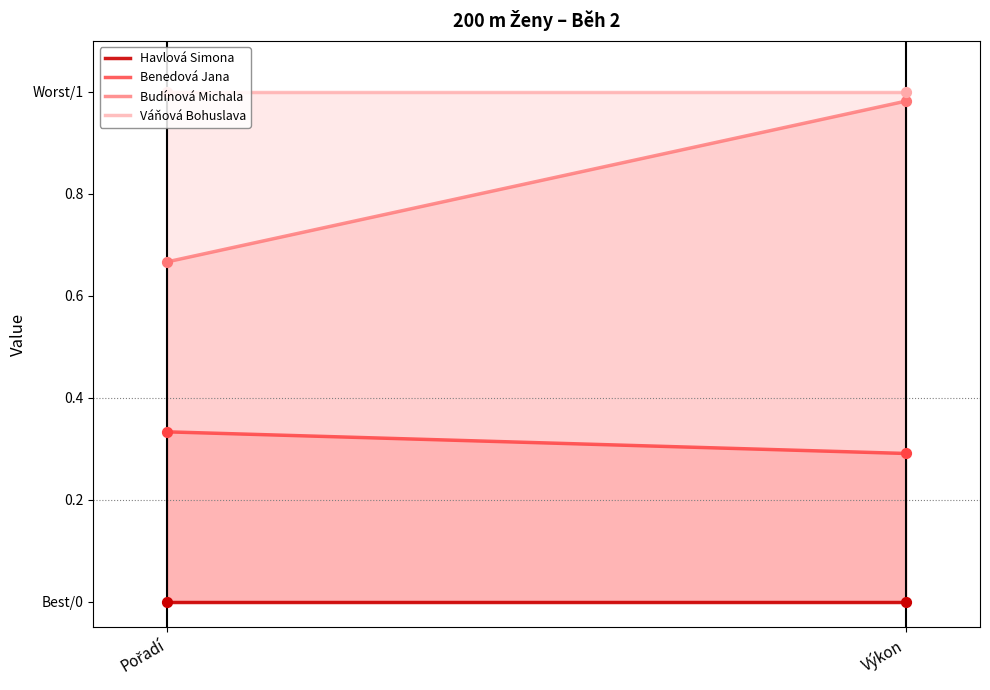

What is the total value across all series at Pořadí?

2.0